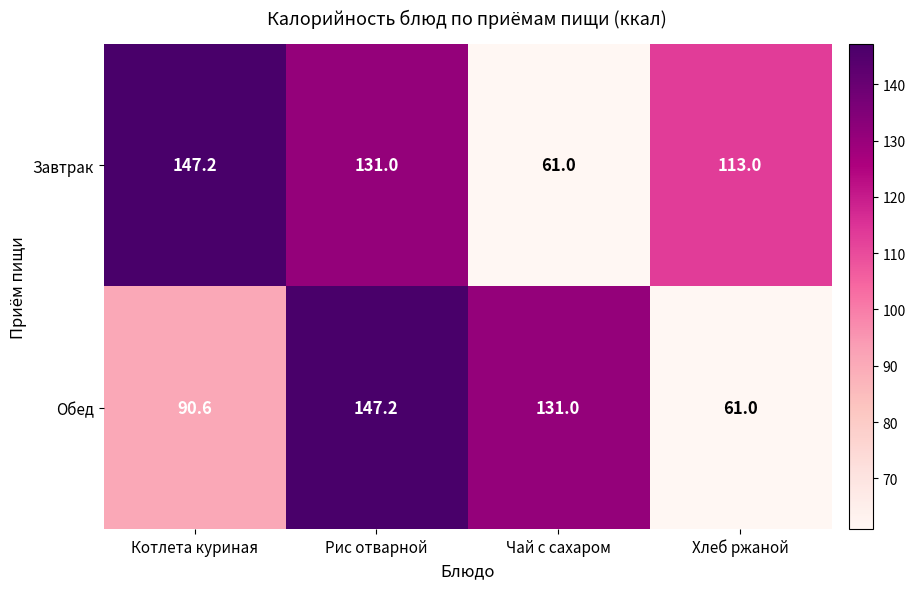

At which label does Обед first exceed 131?

Рис отварной